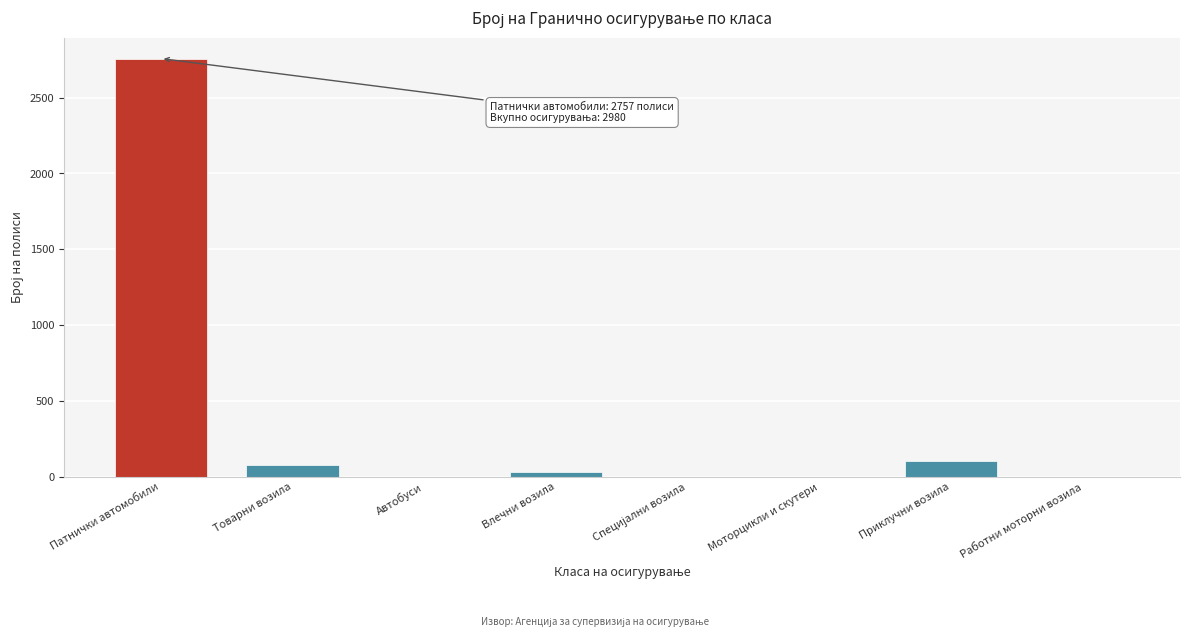

What is the sum of the values at Патнички автомобили and Приклучни возила?

2862